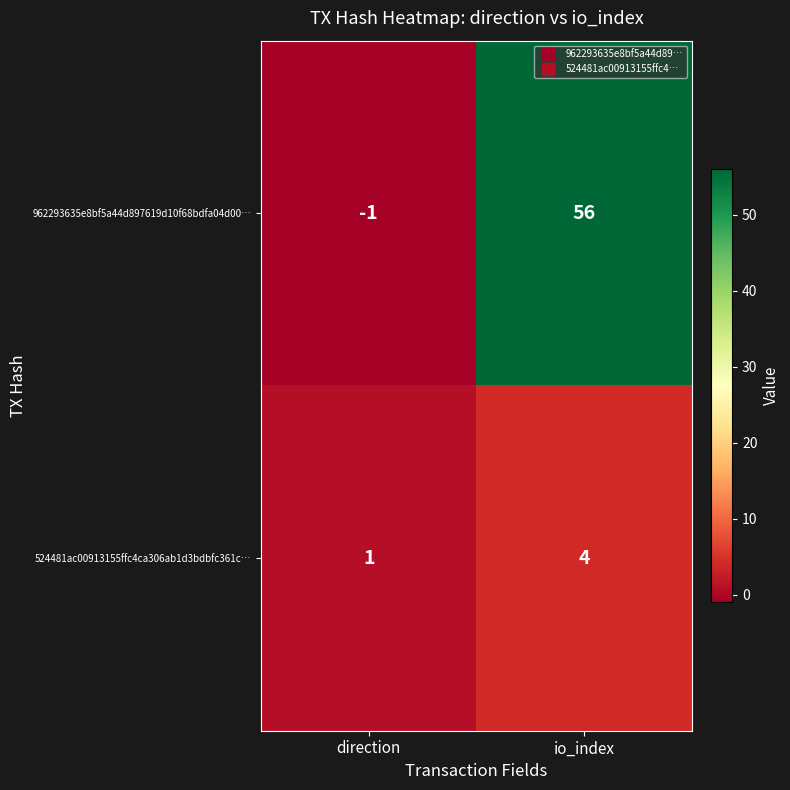

Rank the series by their average value, from lowest to highest.

524481ac00913155ffc4ca306ab1d3bdbfc361c…, 962293635e8bf5a44d897619d10f68bdfa04d00…